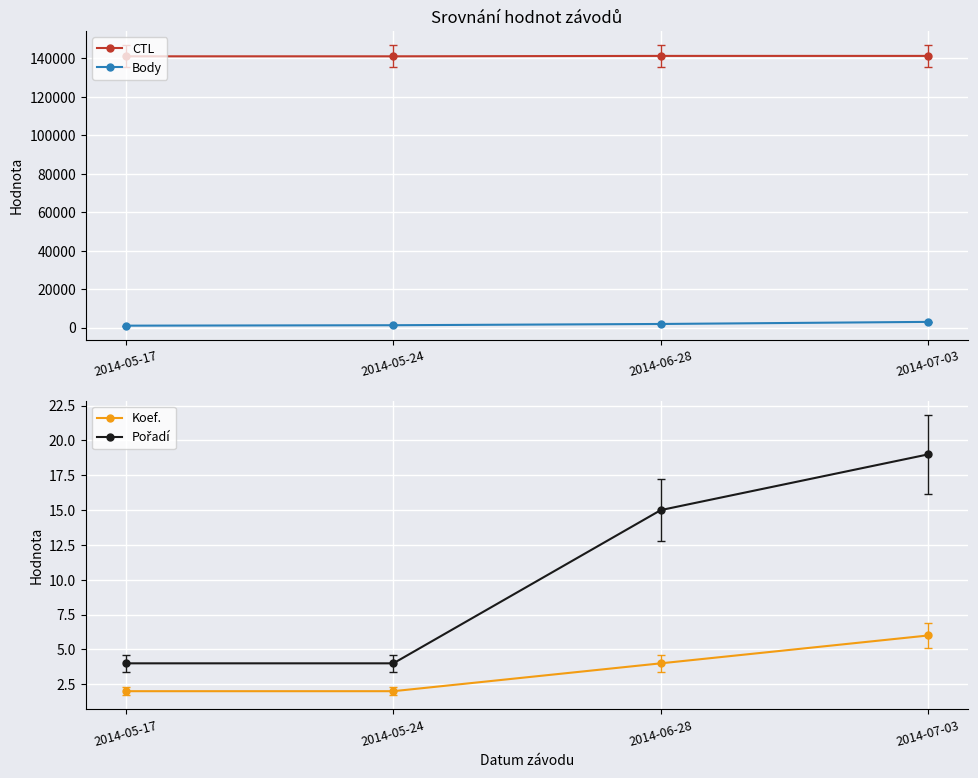

At how many categories does at least one series exceed 45452?

4